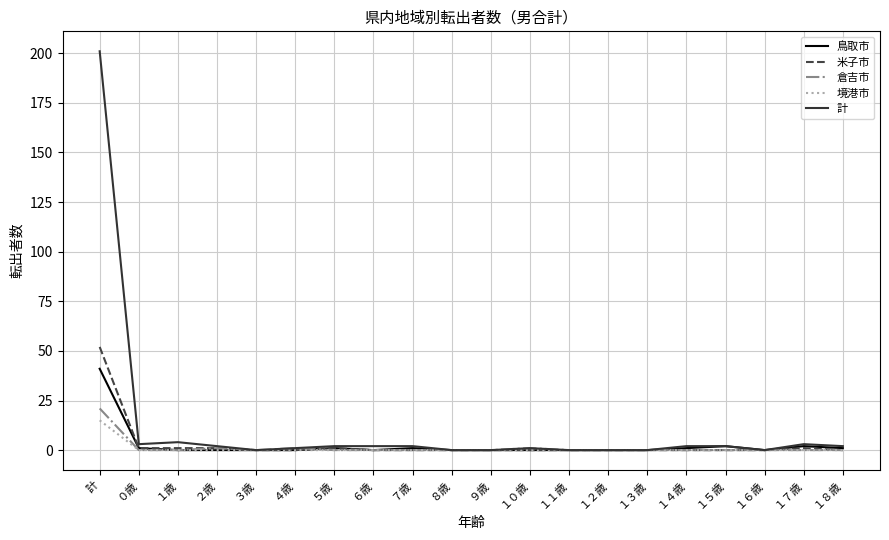

What is the difference between the maximum and minimum values in the 倉吉市 series?

21